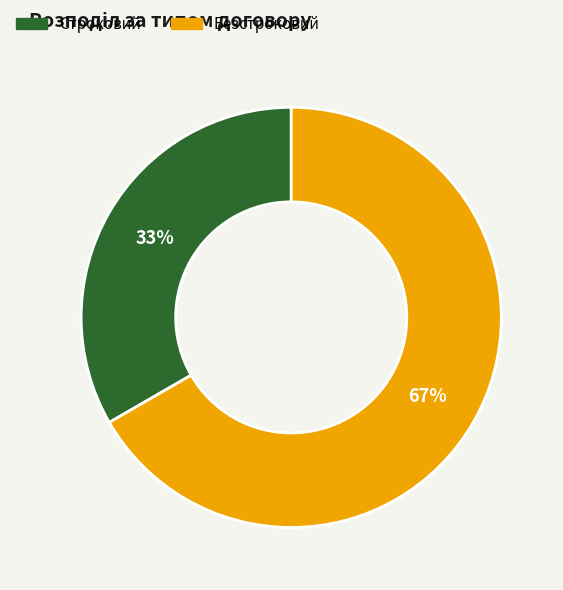

Count the number of slices in the pie.

2